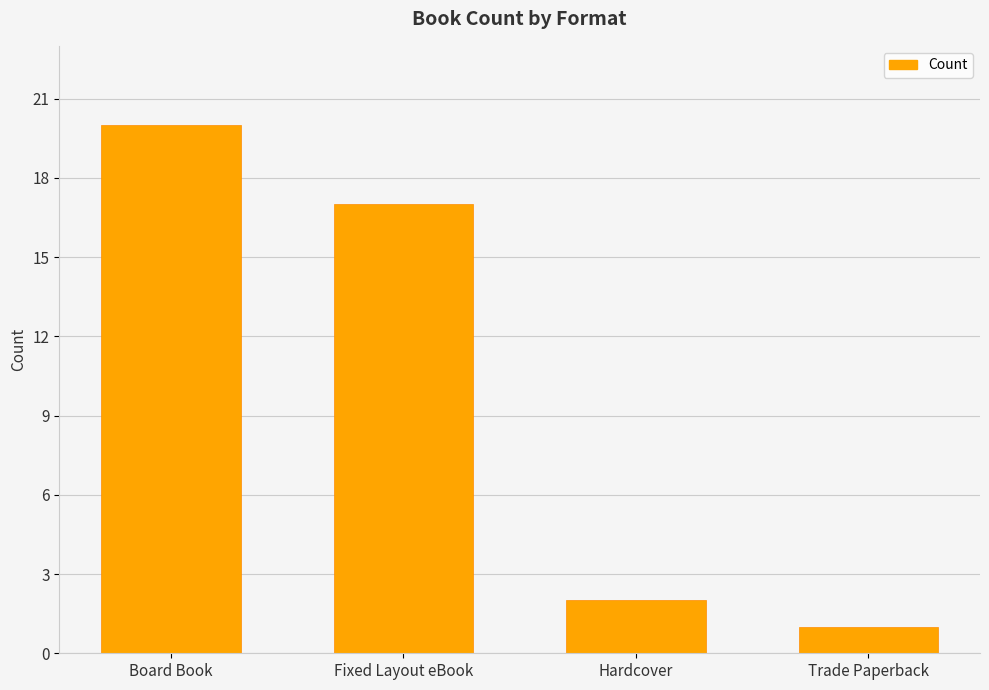

What is the difference between the values at Hardcover and Fixed Layout eBook?

15